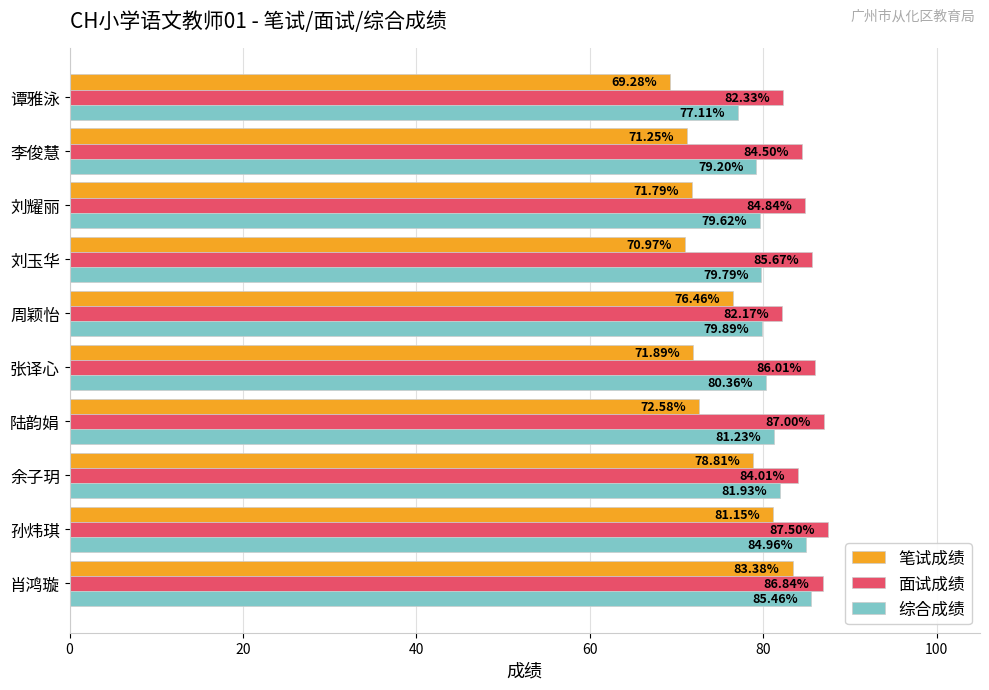

How many data points in 面试成绩 are less than 85?

5